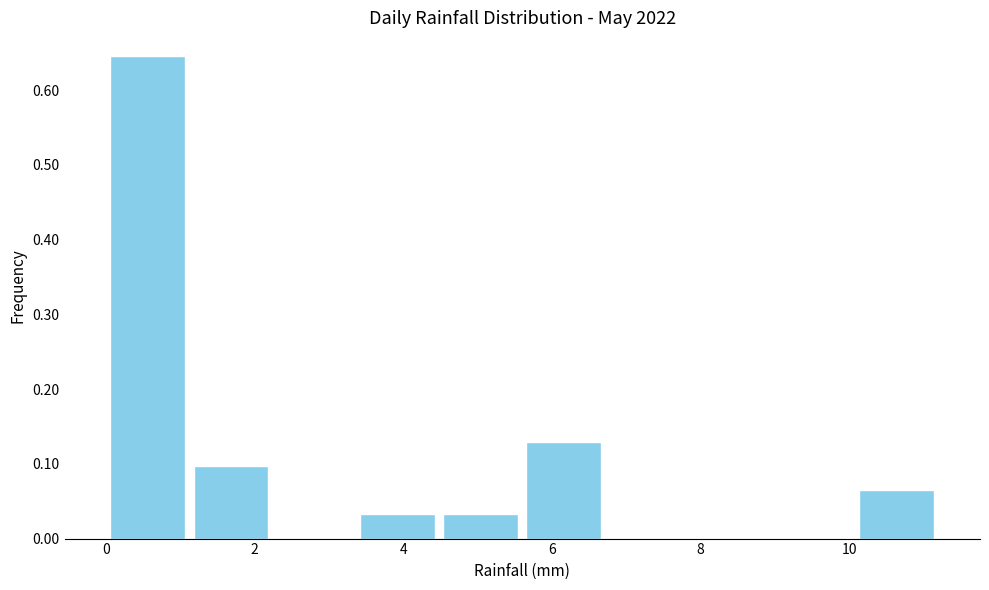

Reading left to right, list every bar in this chart as the range it spans on the x-axis followed by its height. Neither the bar edges nor the heights are printed on the chart, so give them approximately, as read against the axes.

0.00 to 1.12: 0.65
1.12 to 2.24: 0.10
2.24 to 3.36: 0
3.36 to 4.48: 0.03
4.48 to 5.60: 0.03
5.60 to 6.72: 0.13
6.72 to 7.84: 0
7.84 to 8.96: 0
8.96 to 10.08: 0
10.08 to 11.20: 0.06